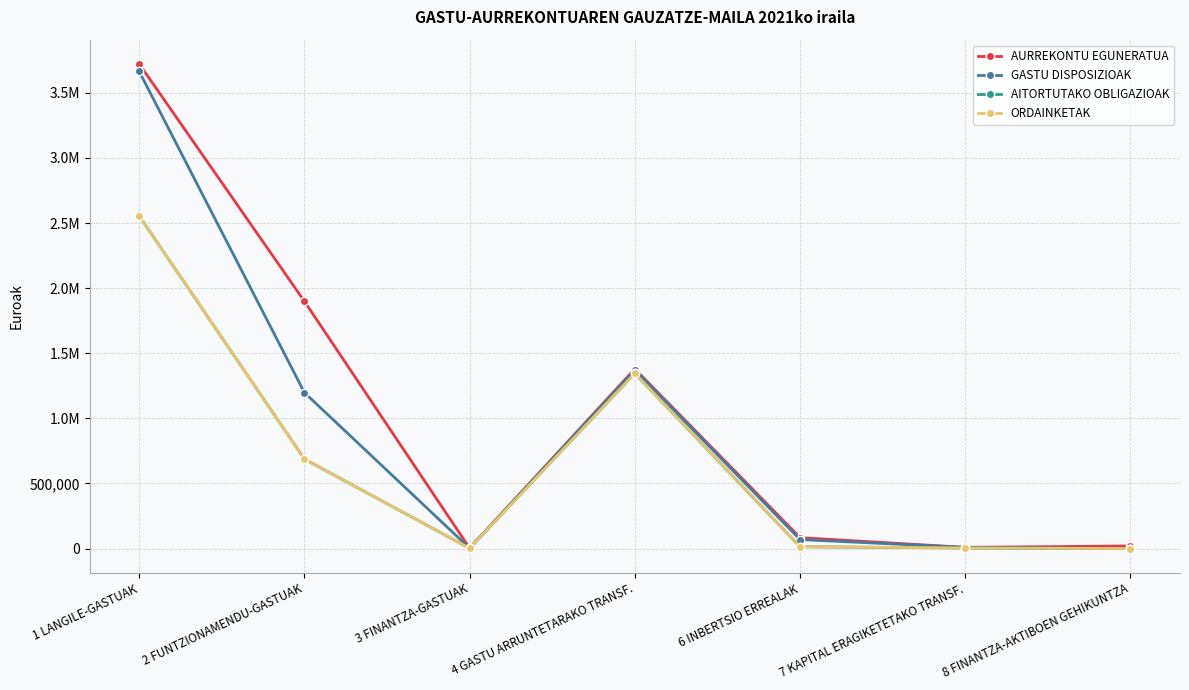

Which category has the highest value in the AITORTUTAKO OBLIGAZIOAK series?

1 LANGILE-GASTUAK